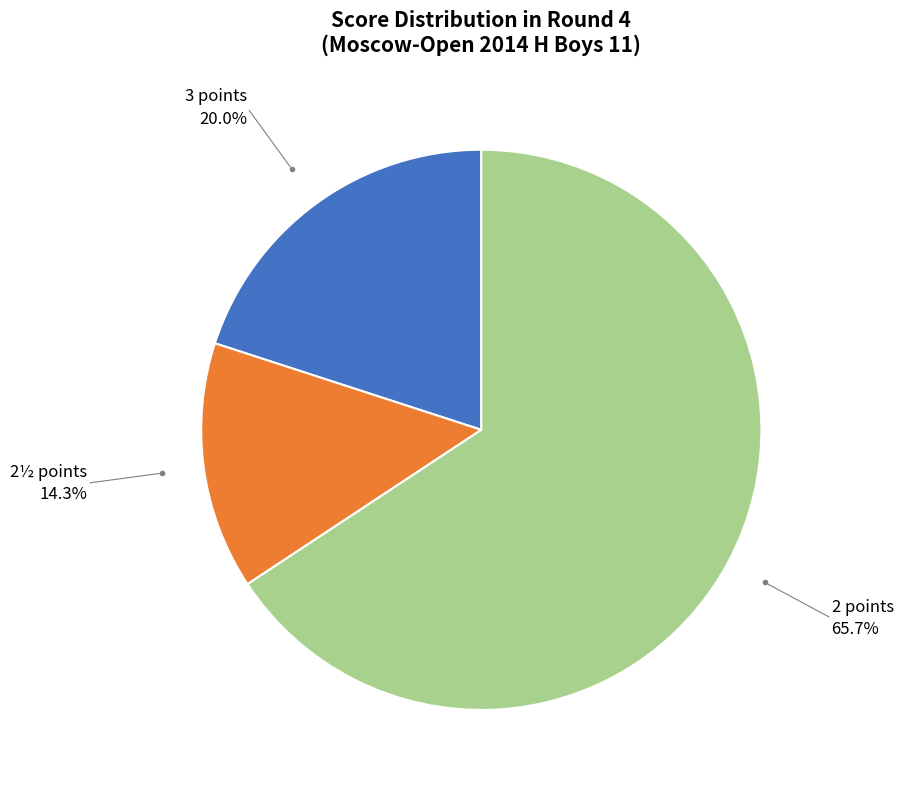

Rank the categories by value from lowest to highest.

2½ points, 3 points, 2 points